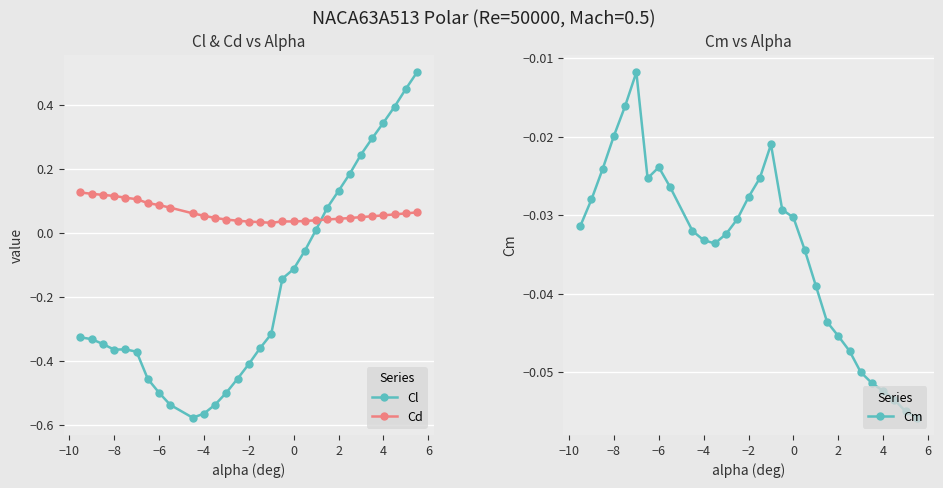

True or false: Cm and Cd intersect in this chart.

False